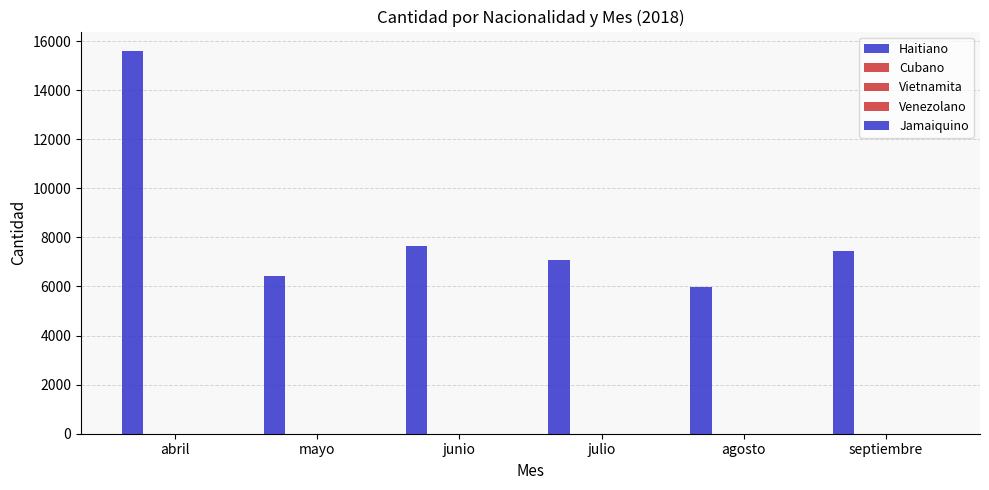

Which label corresponds to the smallest value in the chart?

abril